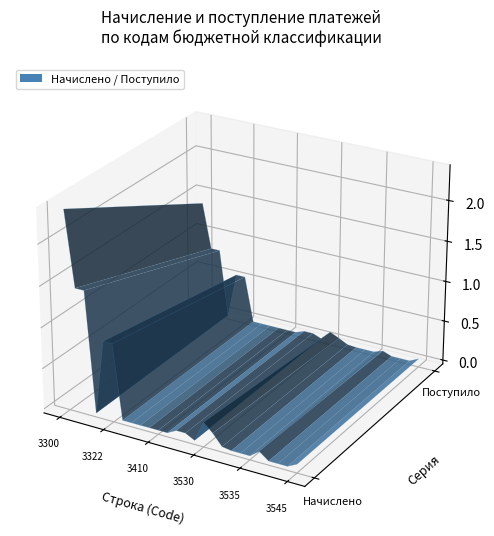

Reading left to right, extract all data points from this chart.

Начислено: 3300=2381201	3310=1470072	3312=1470072	3314=0	3320=911129	3322=911129	3324=0	3330=0	3350=0	3400=983	3410=983	3420=0	3500=58878	3510=58878	3520=0	3530=252833	3531=150622	3532=17232	3533=0	3534=0	3535=0	3536=84979	3540=0	3541=0	3542=0	3545=58187
Поступило: 3300=1383638	3310=824881	3312=825606	3314=-725	3320=558843	3322=558843	3324=0	3330=0	3350=-86	3400=-2883	3410=-2838	3420=-45	3500=41518	3510=41517	3520=1	3530=114706	3531=64586	3532=8657	3533=0	3534=0	3535=0	3536=41463	3540=-68	3541=-68	3542=0	3545=53813